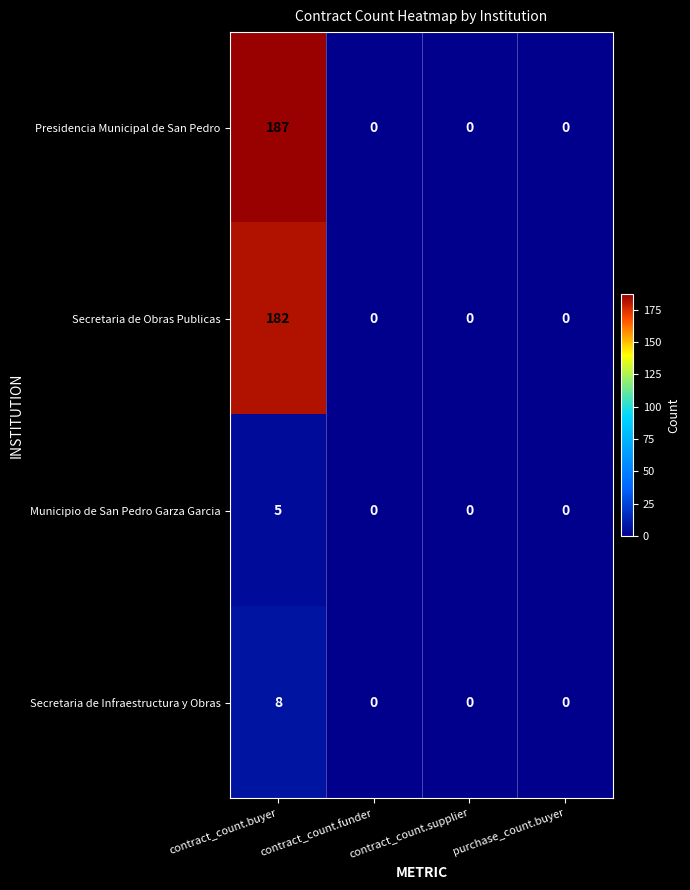

What is the greatest value displayed?

187